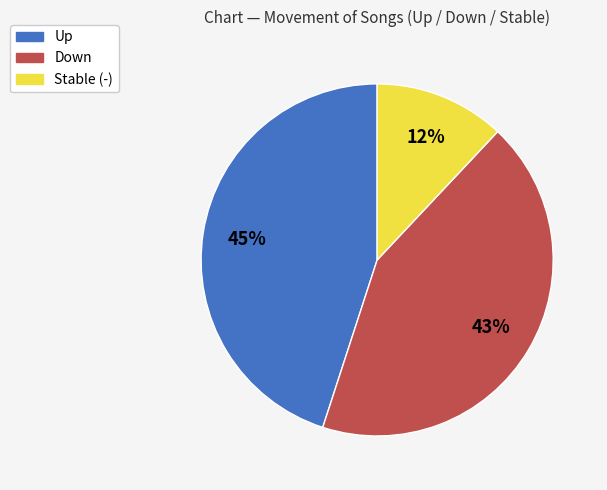

Is there a majority slice in this chart?

No